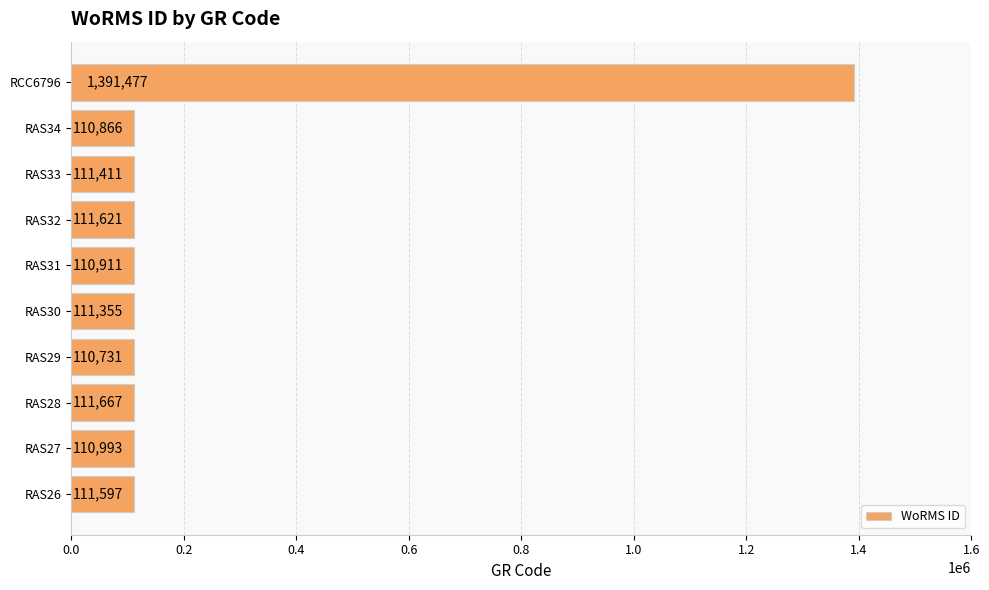

List the labels in order of value, largest first.

RCC6796, RAS28, RAS32, RAS26, RAS33, RAS30, RAS27, RAS31, RAS34, RAS29